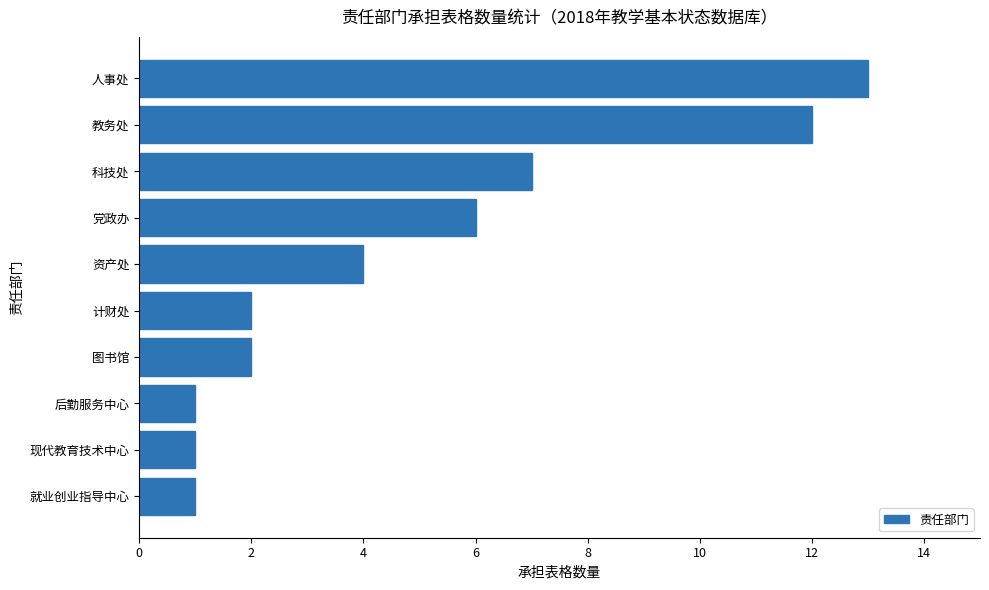

True or false: the data shows 4 at 资产处.

True